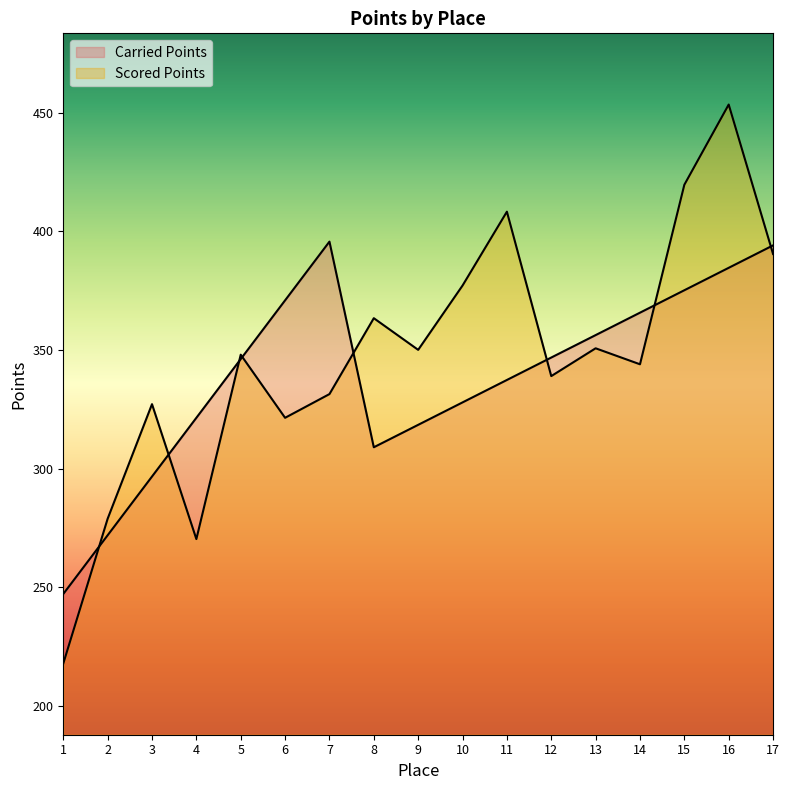

What is the minimum value for Scored Points?

217.8